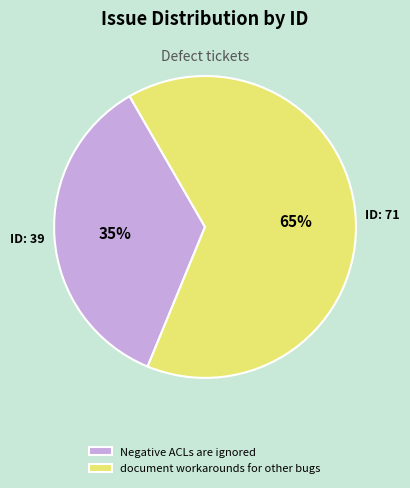

Which category accounts for the majority?

document workarounds for other bugs